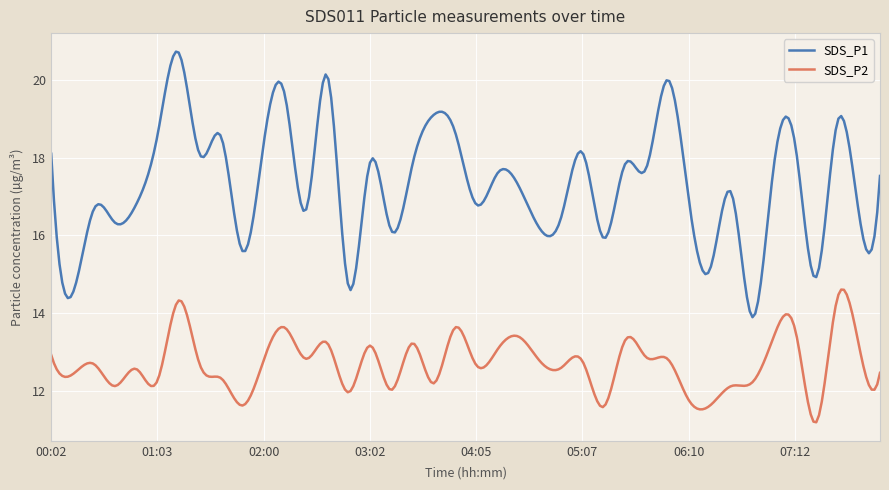

Which series has the largest total across all categories?

SDS_P1